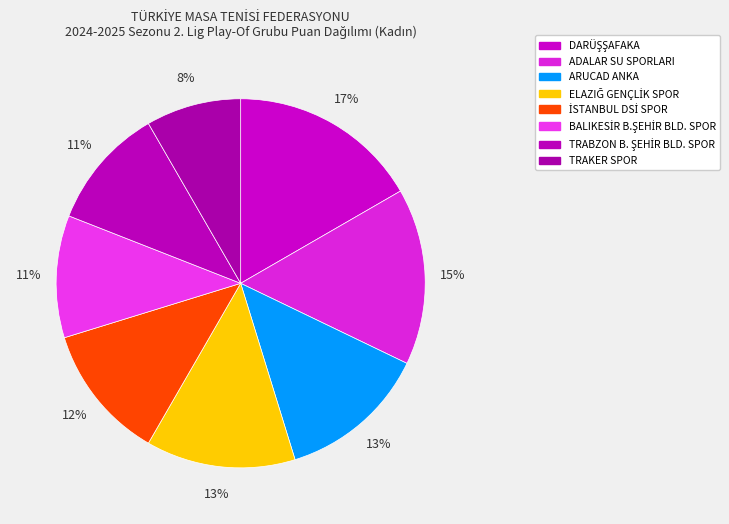

How many slices are in this pie chart?

8